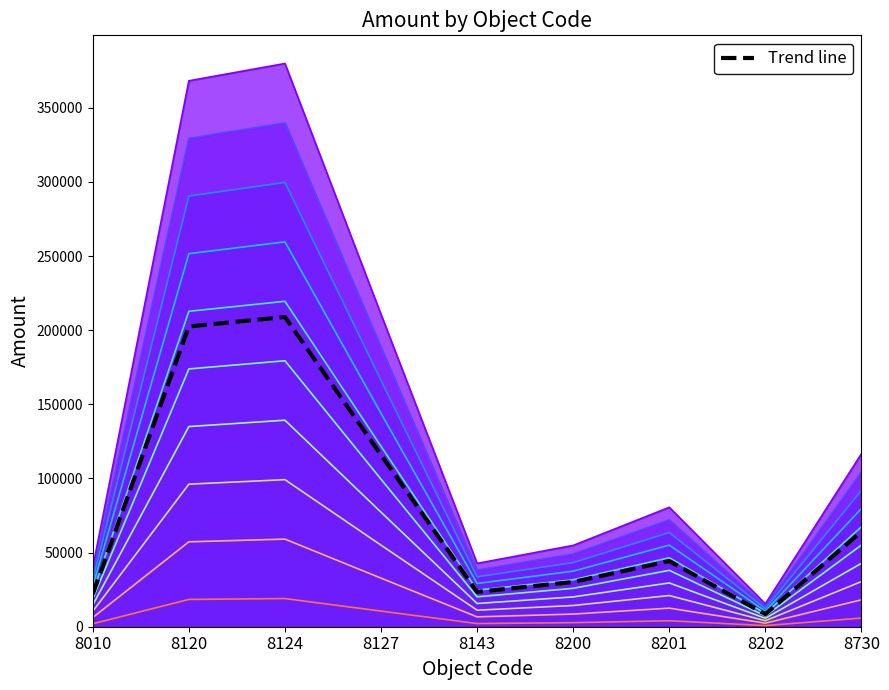

Reading right to left, list all the values displayed in this chart.

64151.2	8501.7	44291.2	30162.1	23483.0	115841.1	208921.9	202499.5	22000.8